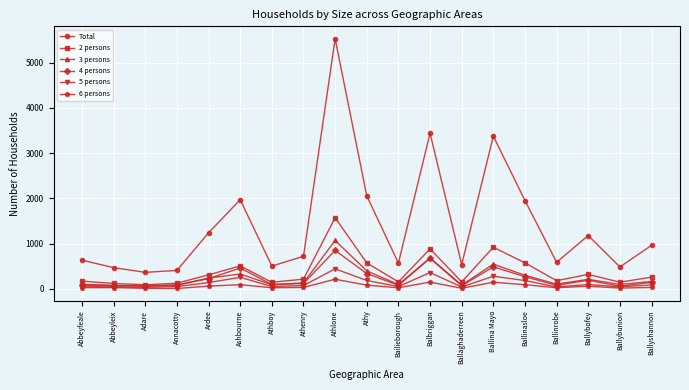

What is the minimum value for 4 persons?

55